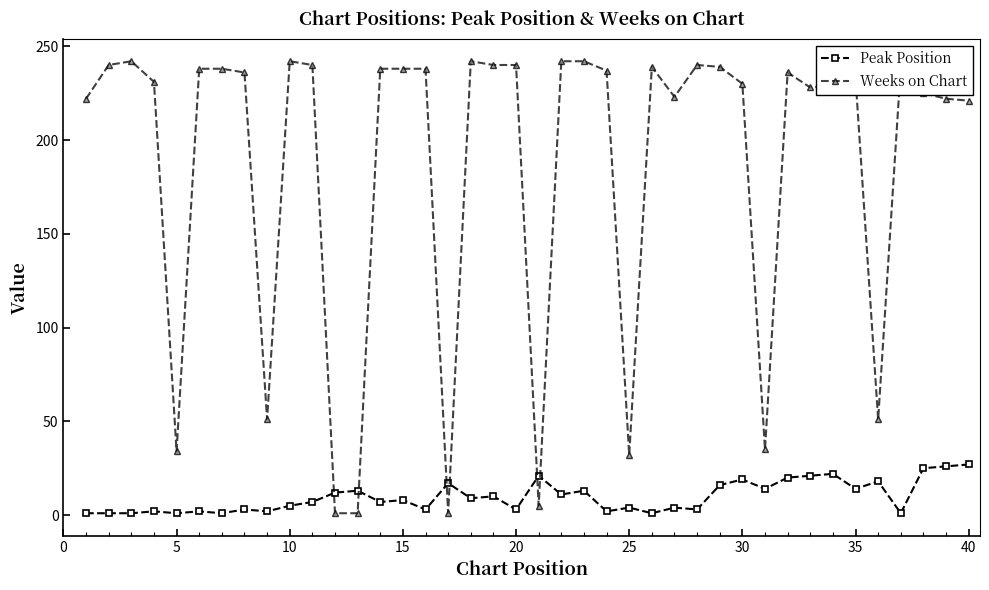

What is the highest value of the Peak Position series?

27